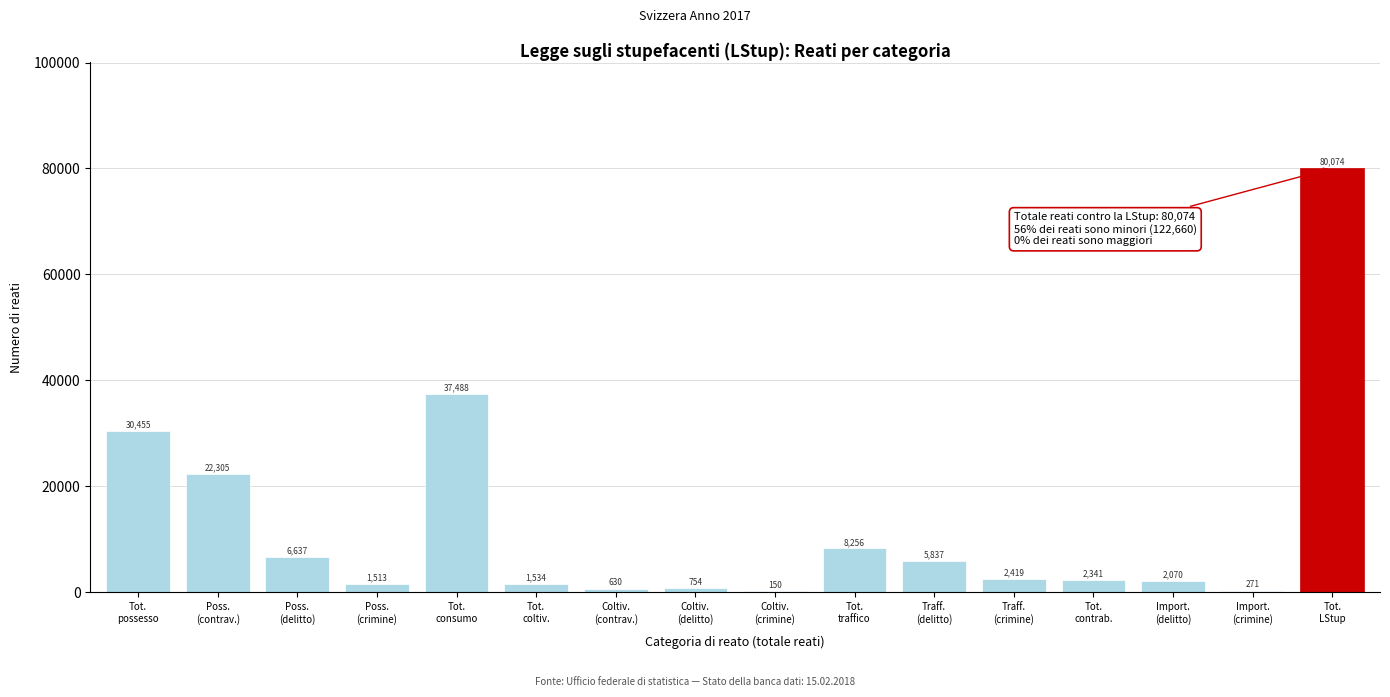

What is the greatest value displayed?

80074